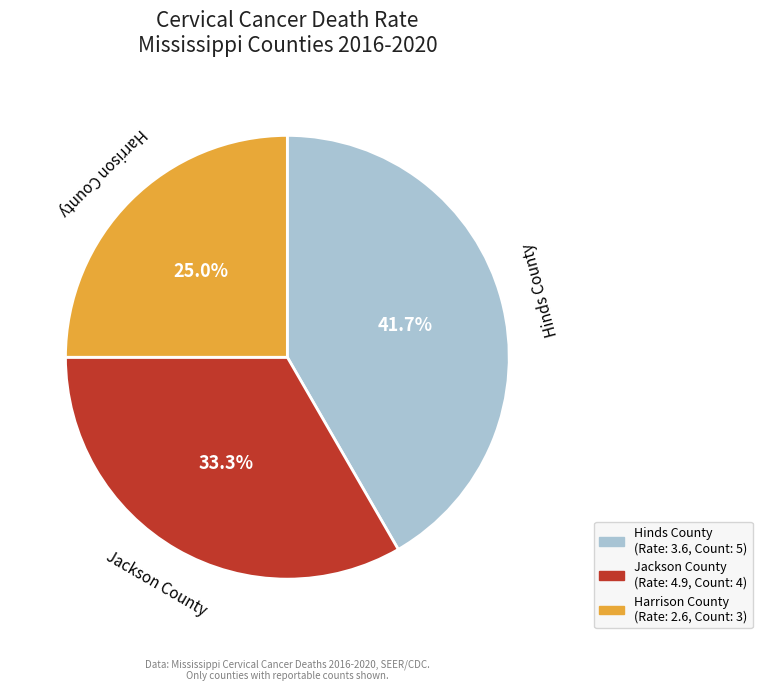

To the nearest percent, what is the combined percentage of Hinds County and Jackson County?

75%